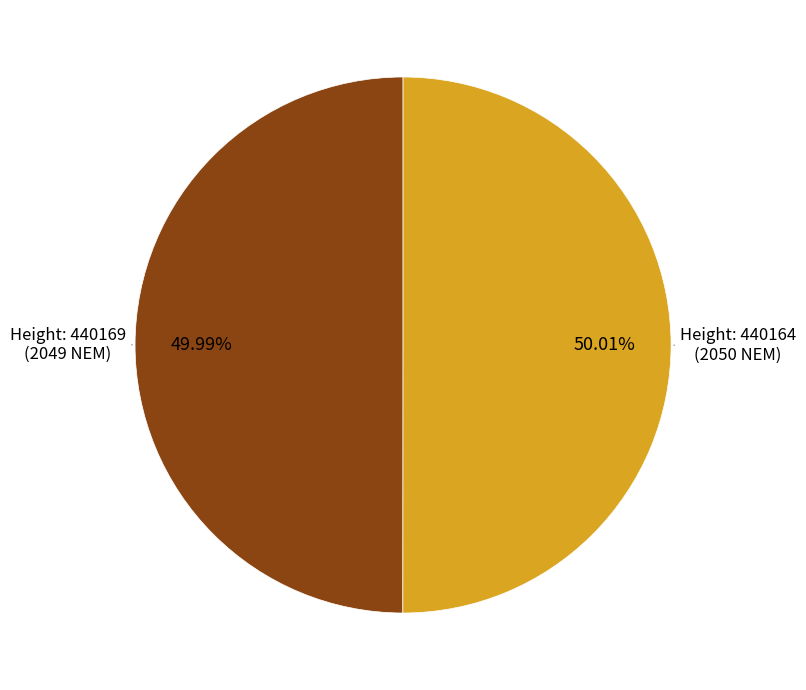

What is the smallest slice in the pie chart?

440169